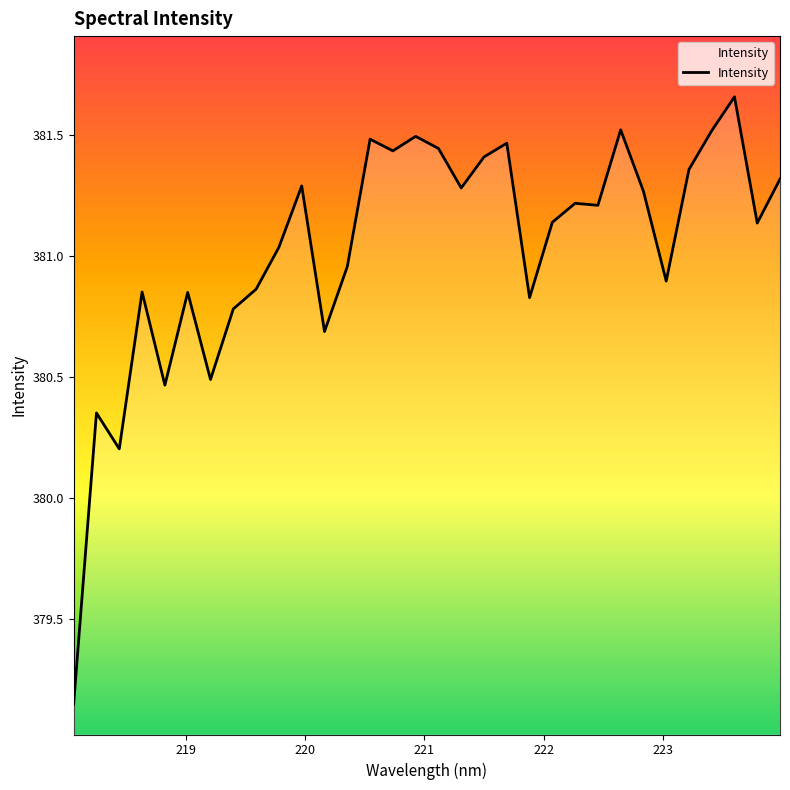

What is the difference between the maximum and minimum values?

2.5